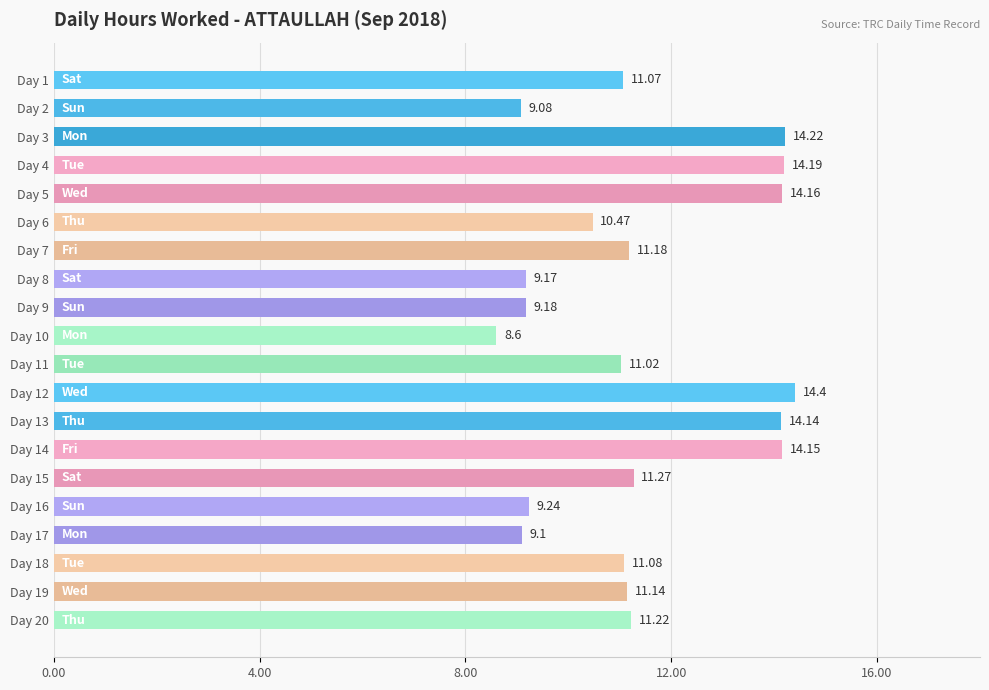

List the labels in order of value, largest first.

Day 12, Day 3, Day 4, Day 5, Day 14, Day 13, Day 15, Day 20, Day 7, Day 19, Day 18, Day 1, Day 11, Day 6, Day 16, Day 9, Day 8, Day 17, Day 2, Day 10